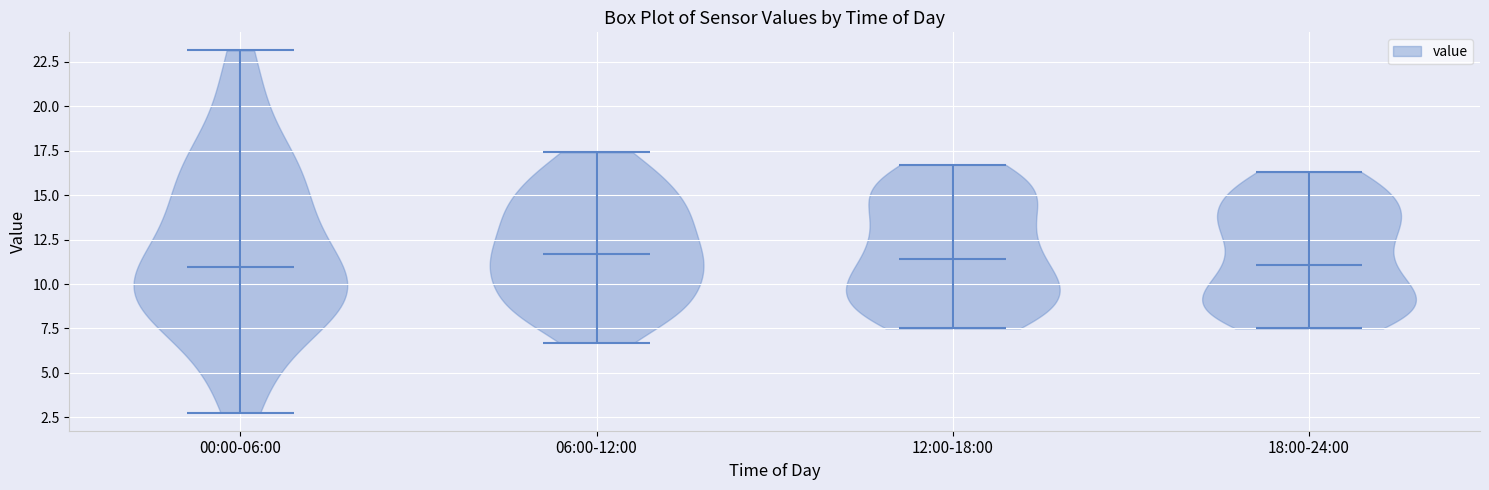

Reading left to right, read every violin against the y-axis: where its median line is, and the lowest and highest points it reaches. The values are not printed on the chart, so give them approximately, as read against the axis.

00:00-06:00: median line 11.0, lowest point 3.0, highest point 23.0
06:00-12:00: median line 11.5, lowest point 6.5, highest point 17.5
12:00-18:00: median line 11.5, lowest point 7.5, highest point 16.5
18:00-24:00: median line 11.0, lowest point 7.5, highest point 16.5